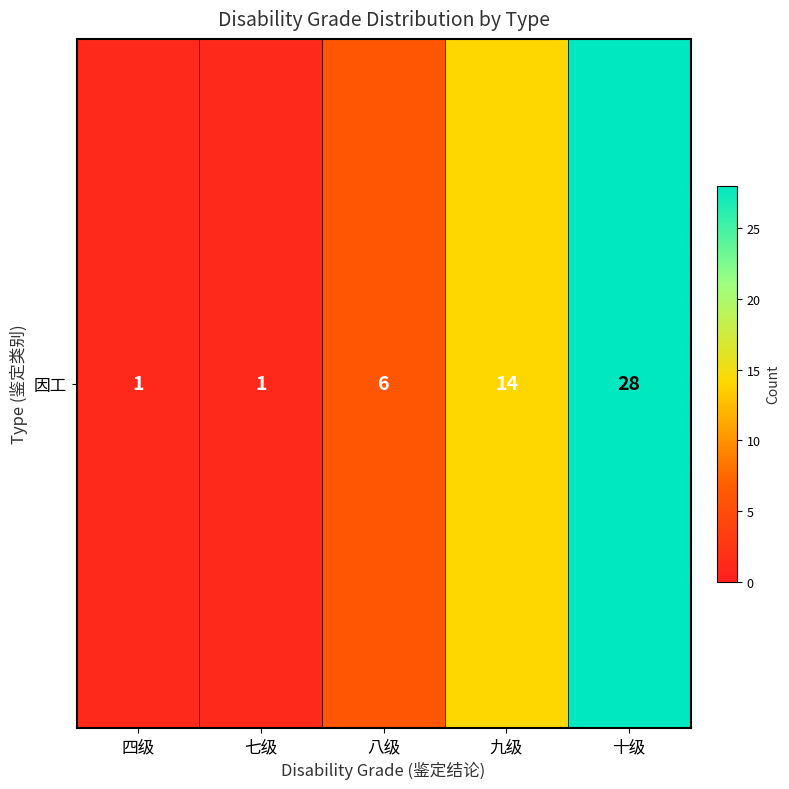

Rank the categories by value from highest to lowest.

十级, 九级, 八级, 四级, 七级